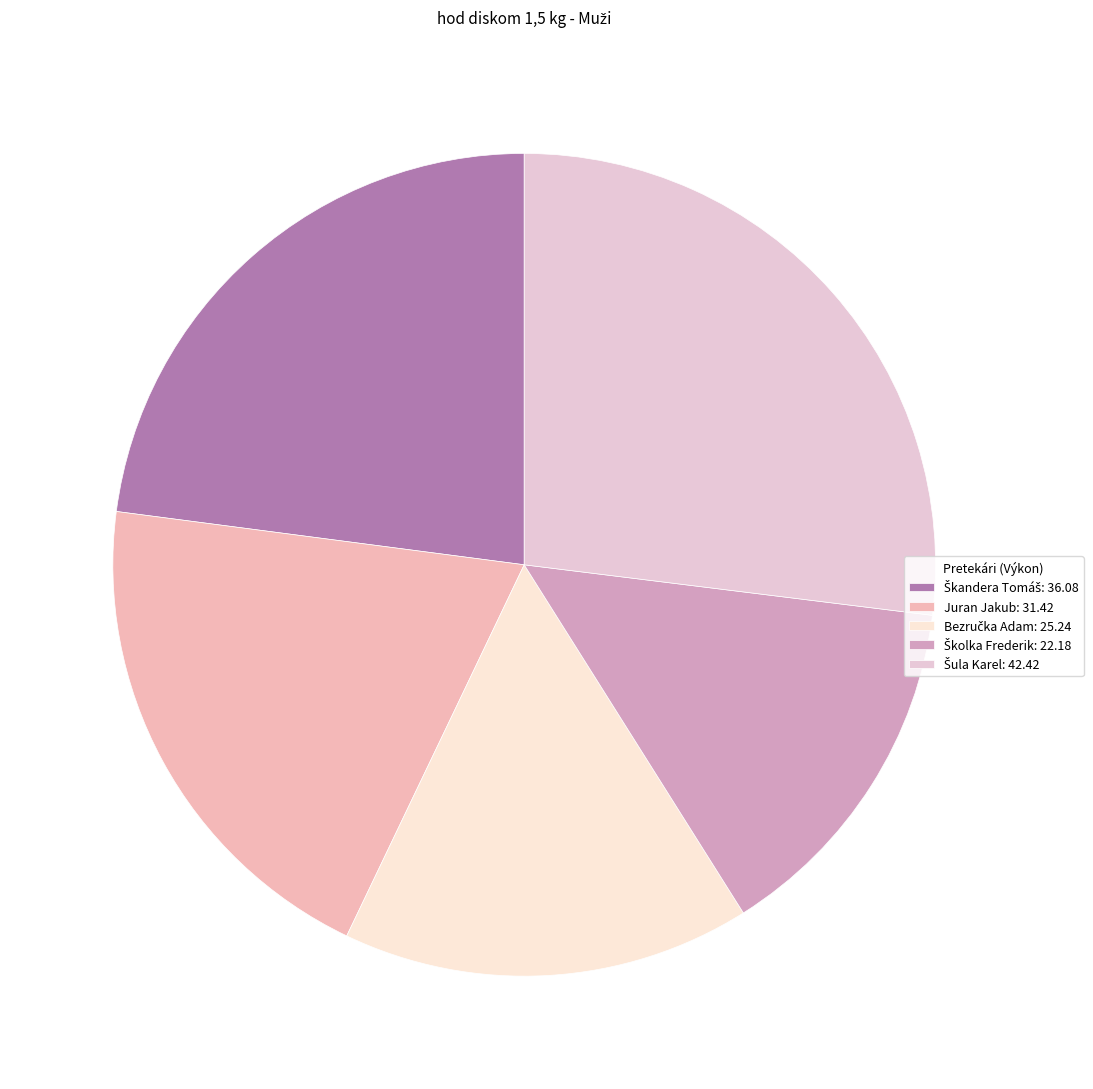

How many slices are in this pie chart?

5